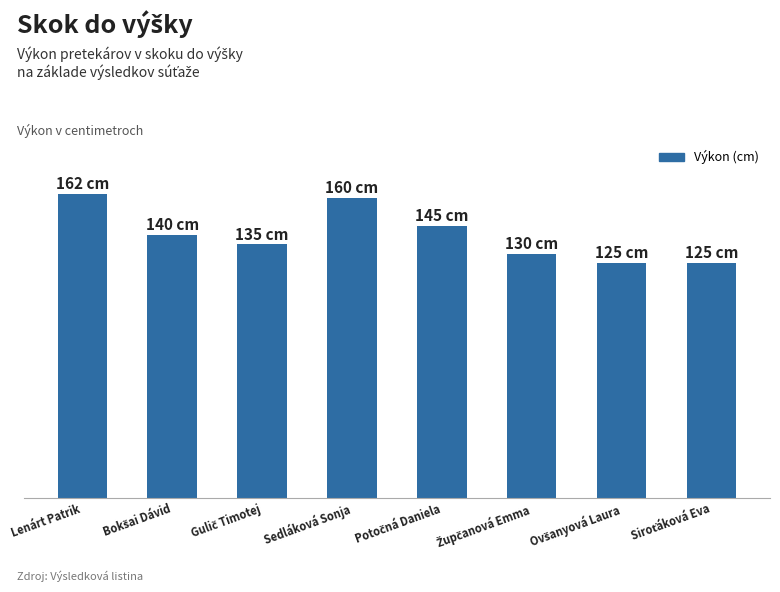

The value at Gulič Timotej is 135. True or false?

True